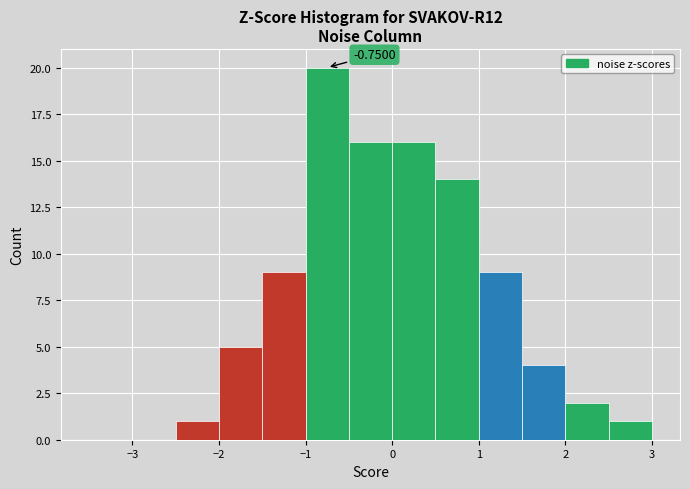

Which range on the x-axis has the tallest bar?

-1.0 to -0.5